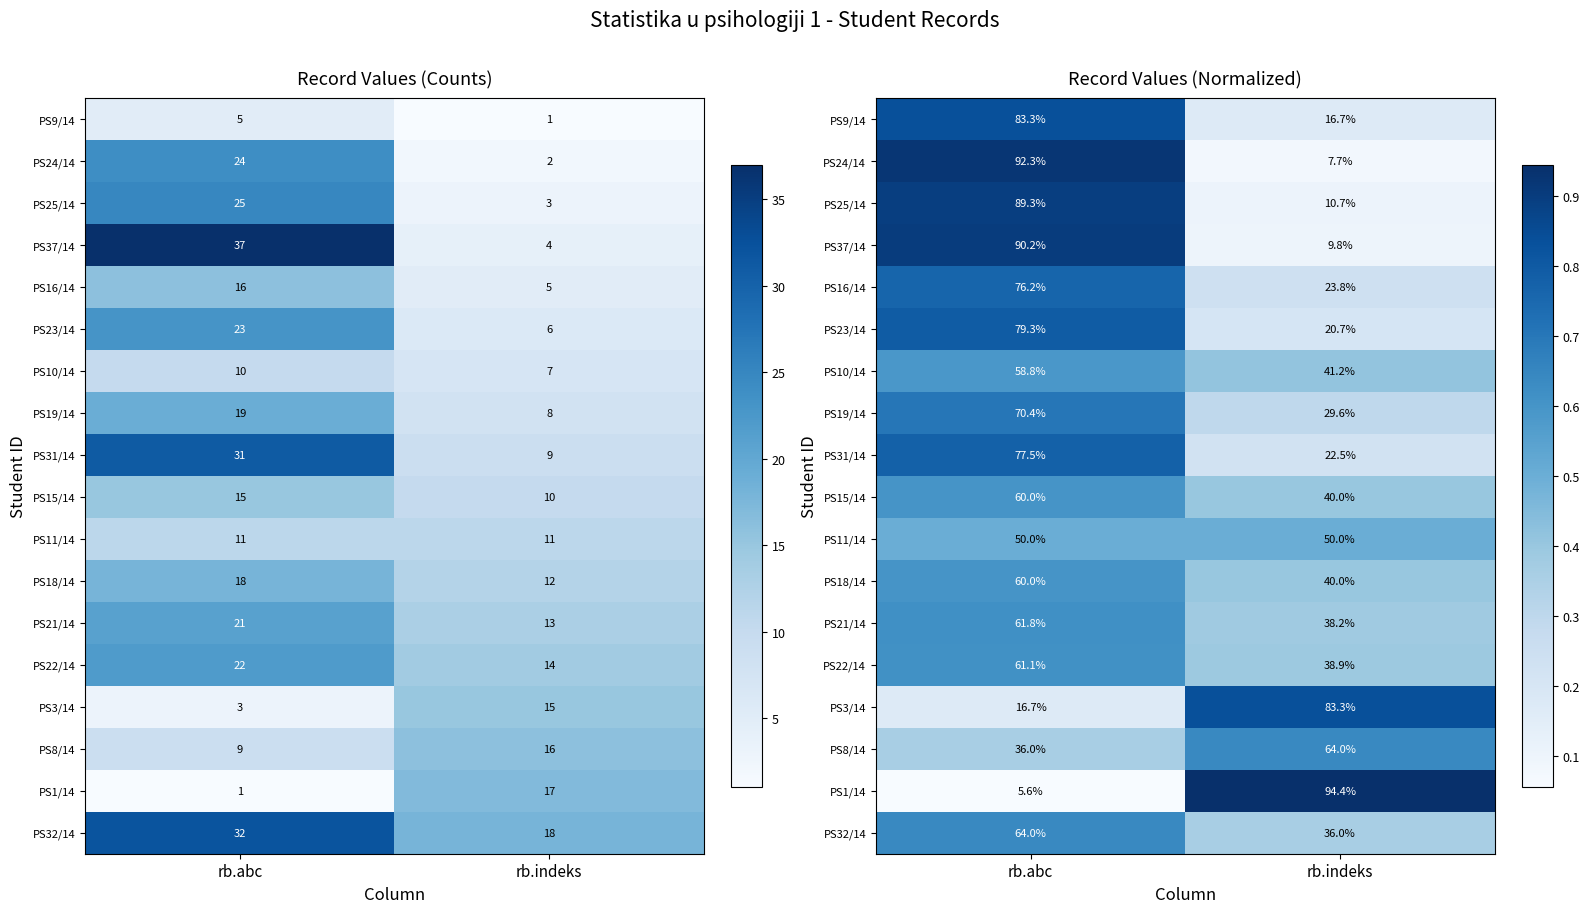

What is the difference between the PS1/14 values at rb.indeks and rb.abc?

0.9